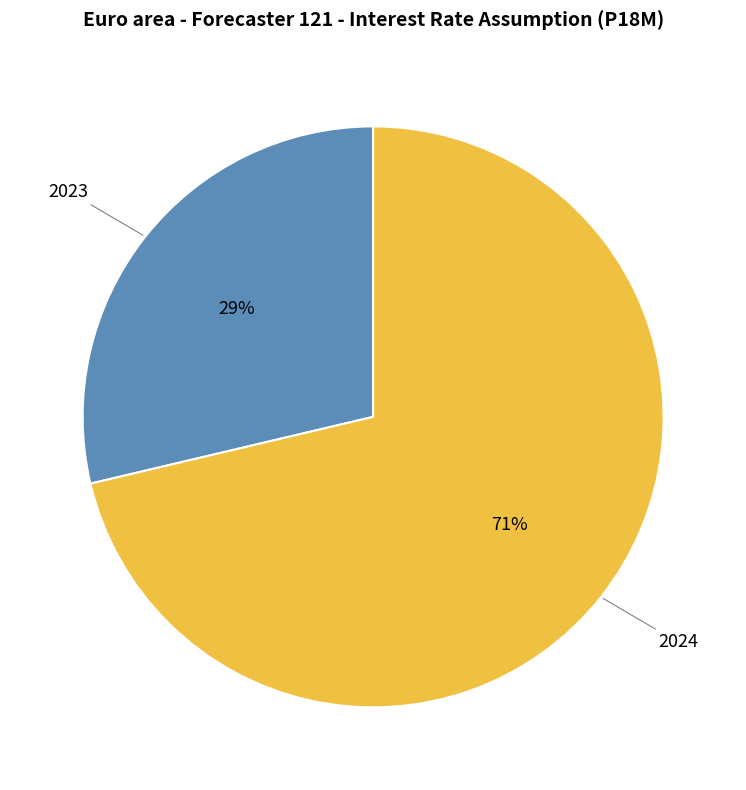

Which category has the smallest portion of the pie?

2023